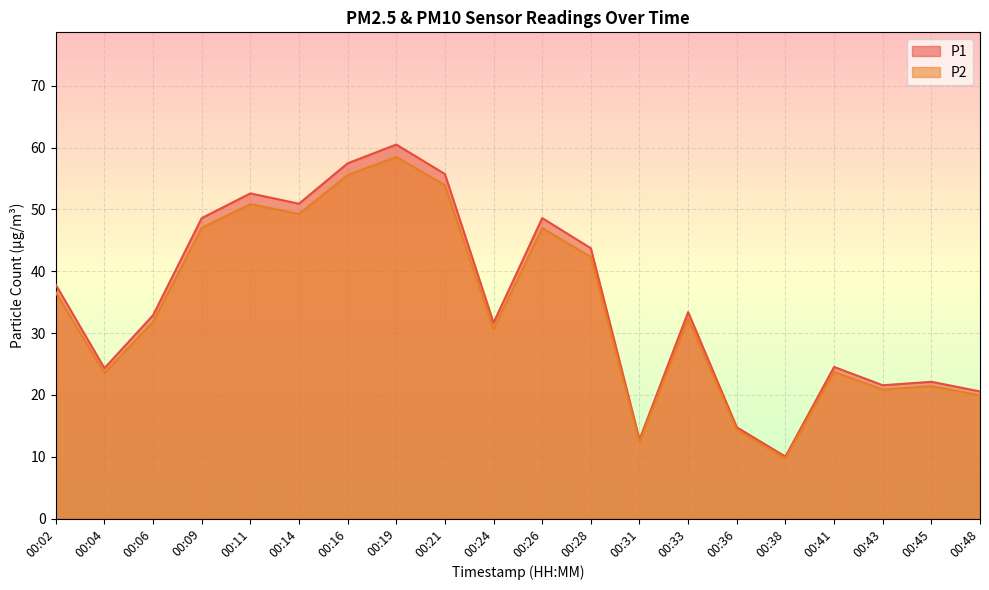

At how many categories does at least one series exceed 42?

8